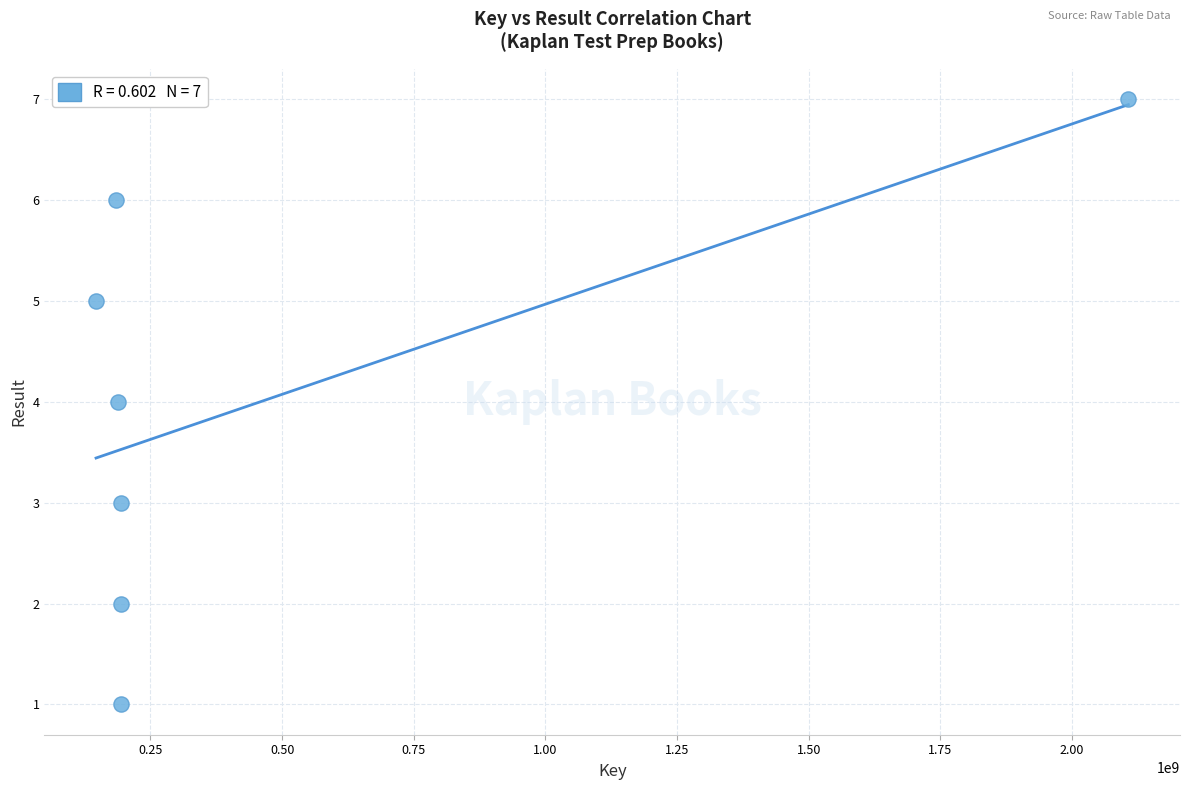

What is the range of Y values (max minus min)?

6